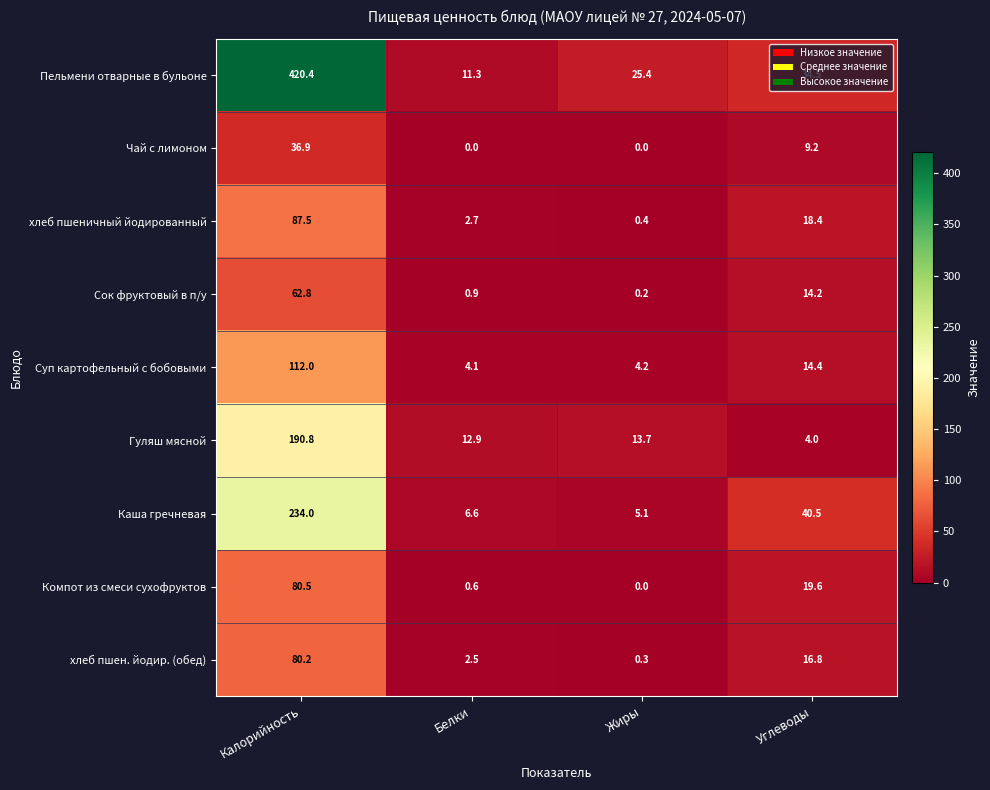

Is it true that Каша гречневая equals 5.1 at Жиры?

True